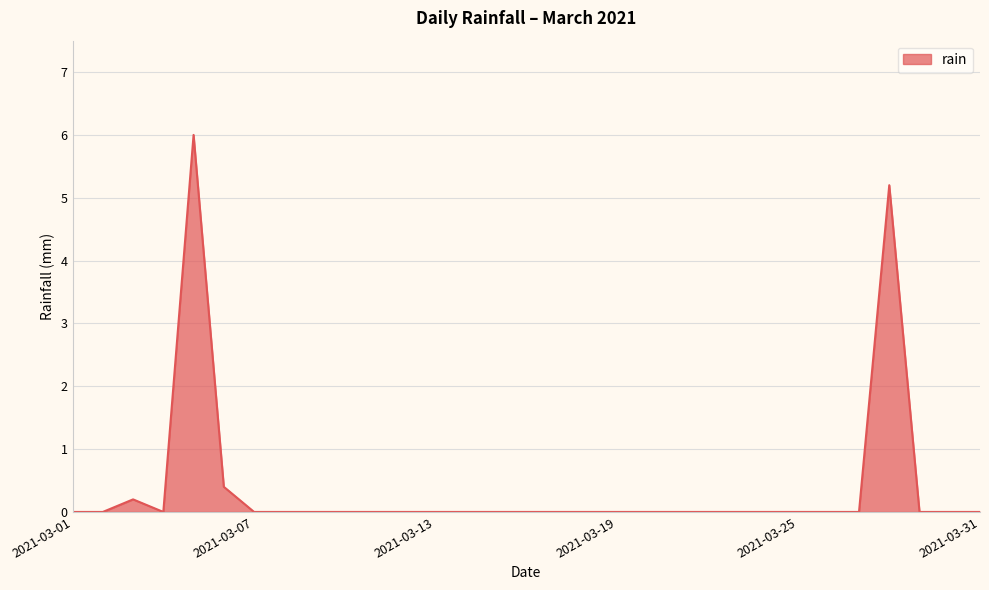

How many lines are shown in the chart?

1